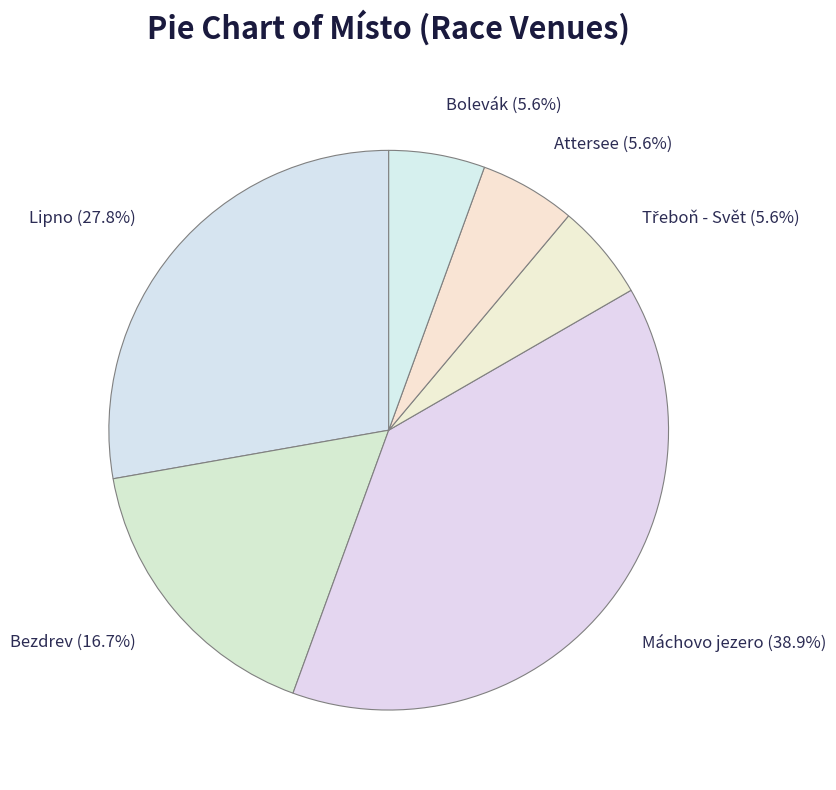

To the nearest percent, what is the average slice percentage?

17%